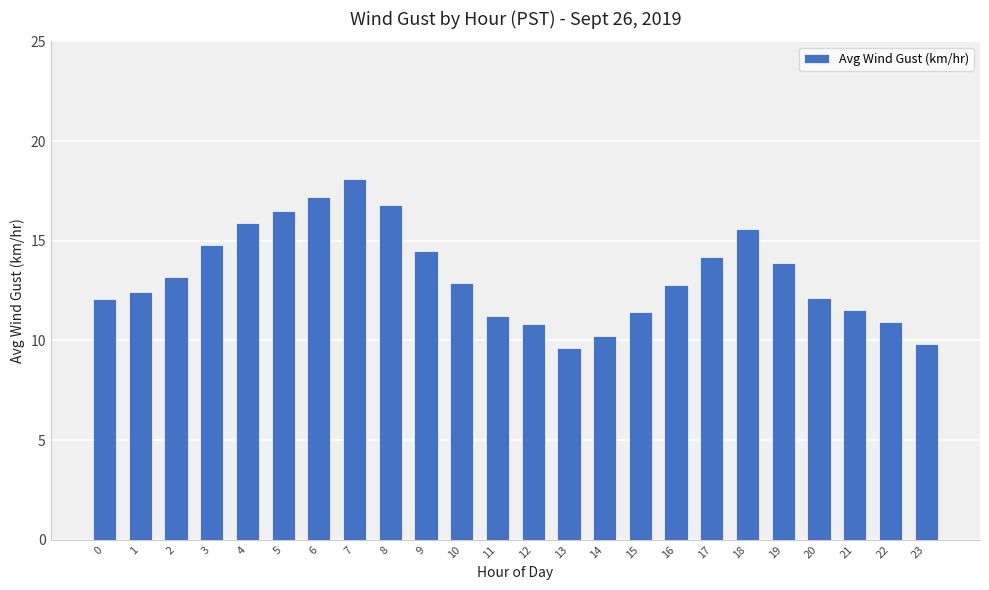

What is the maximum value shown in the chart?

18.1